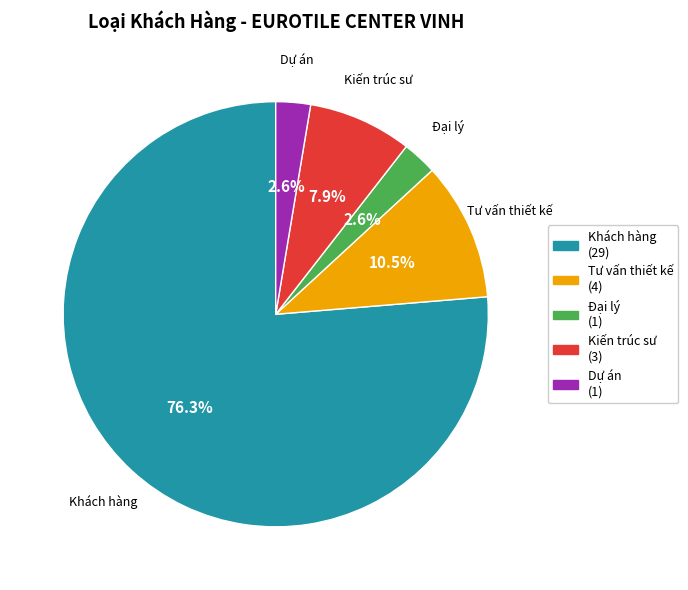

Combined, do Kiến trúc sư and Đại lý account for over 50%?

No